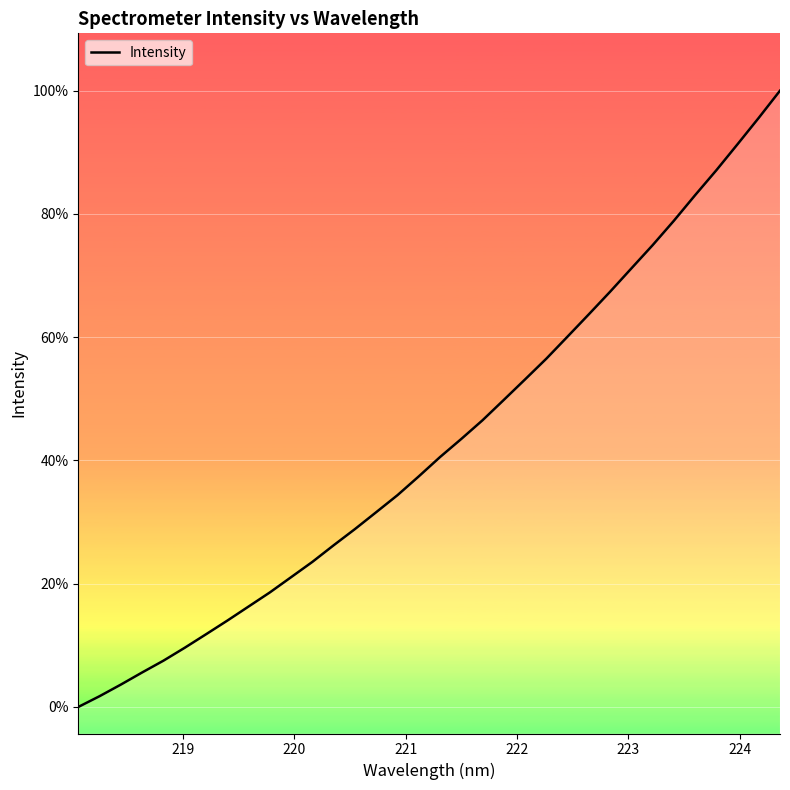

What is the sum of all values?

140980.5